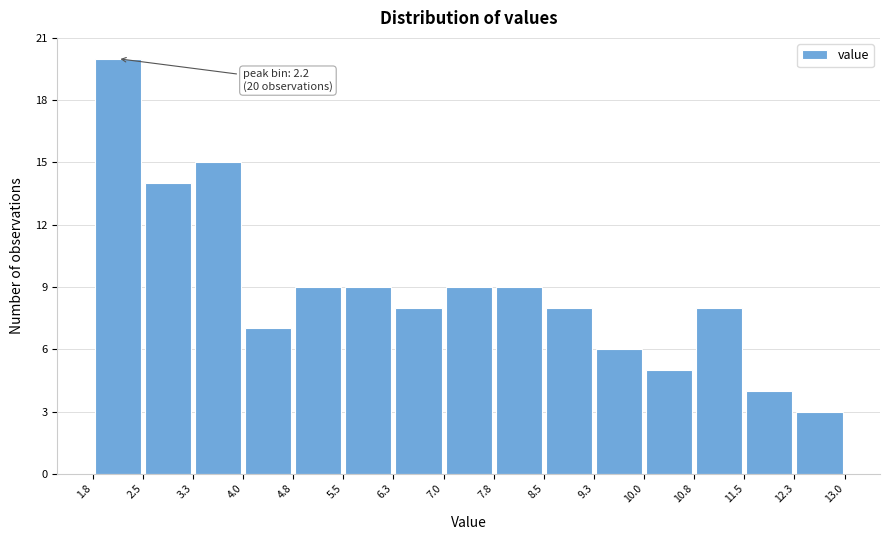

Over which range of the x-axis is the bar tallest?

1.8 to 2.5